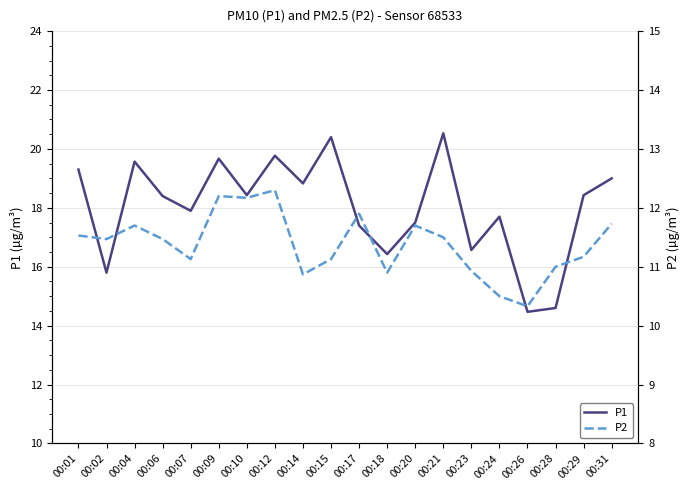

True or false: P2 and P1 intersect in this chart.

False